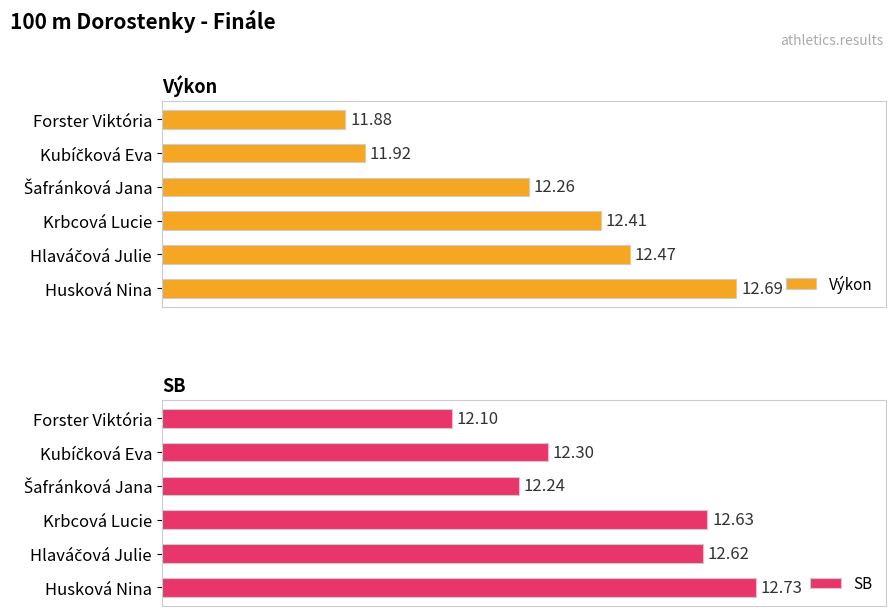

At which label does Výkon reach its minimum?

Forster Viktória